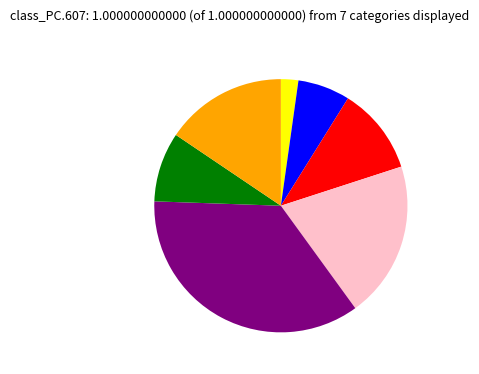

Is there any slice that represents more than half of the pie?

No